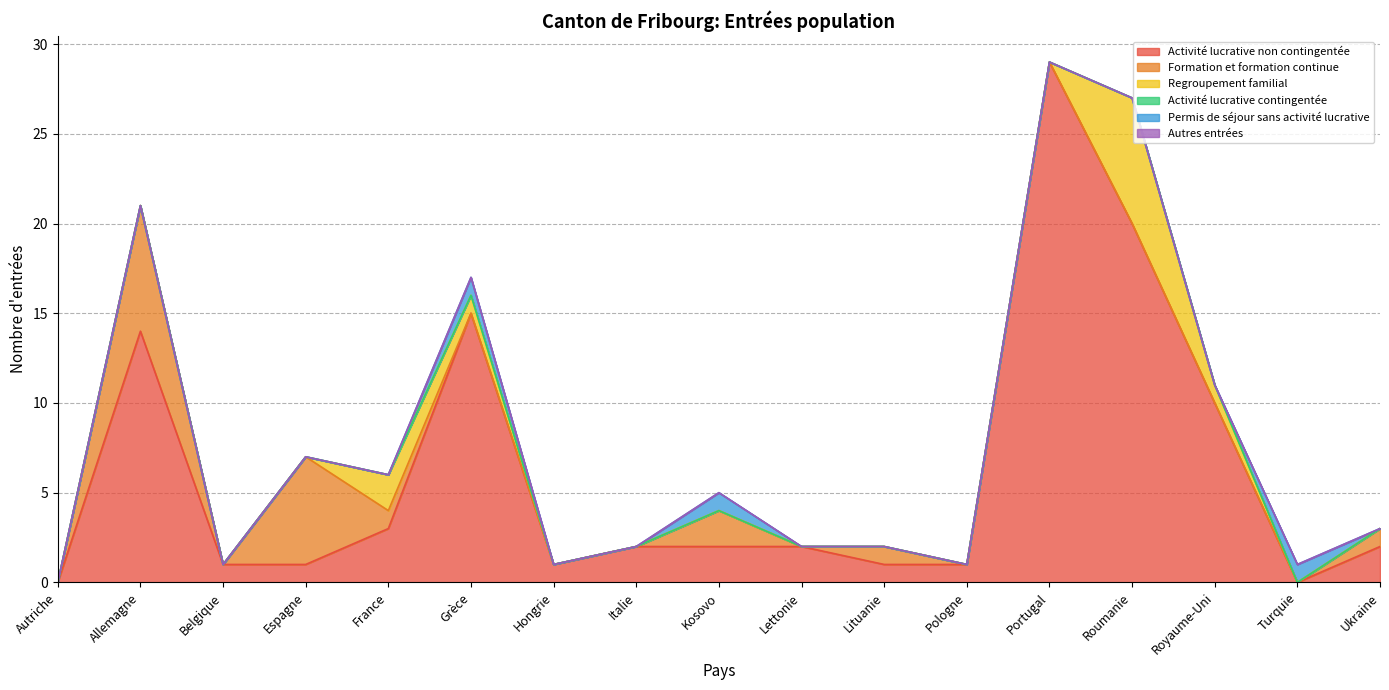

What is the difference between the highest and lowest values at Turquie?

1